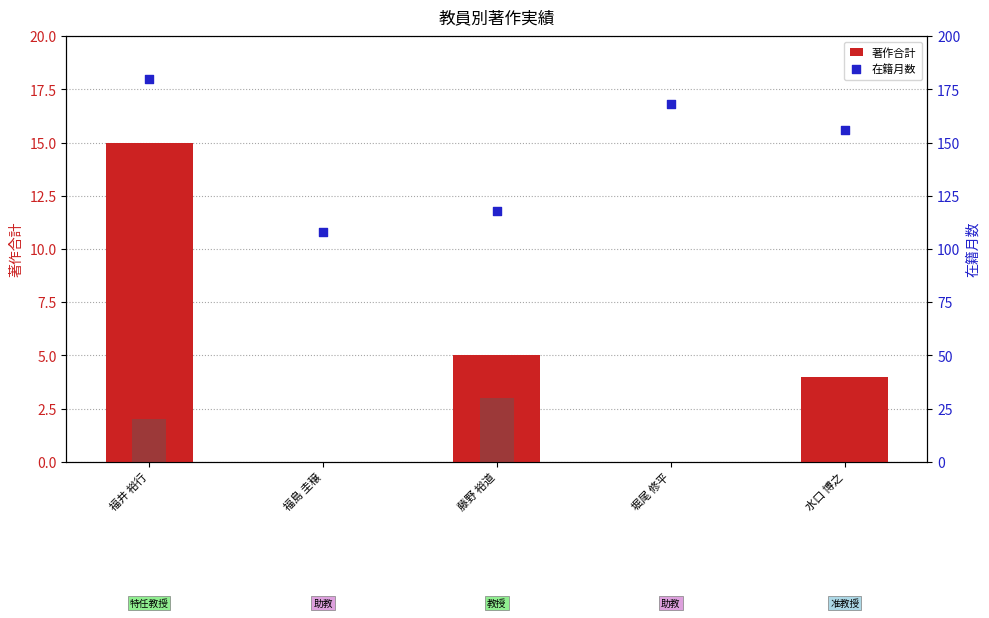

Which series reaches the minimum Y coordinate?

著作合計